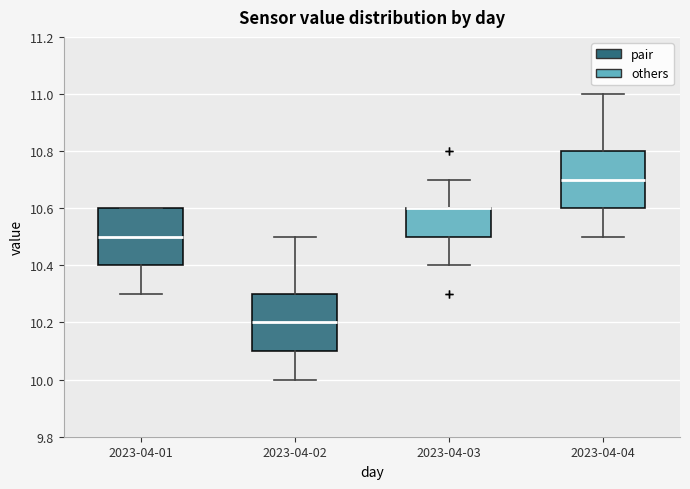

Reading left to right, read every box against the y-axis: the position of its median line, the range the box covers, and the ends of its whiskers. The values are not printed on the chart, so give them approximately, as read against the axis.

2023-04-01: median 10.5, box 10.4 to 10.6, whiskers 10.3 to 10.6
2023-04-02: median 10.2, box 10.1 to 10.3, whiskers 10.0 to 10.5
2023-04-03: median 10.6 (drawn on the box's upper edge), box 10.5 to 10.6, whiskers 10.4 to 10.7
2023-04-04: median 10.7, box 10.6 to 10.8, whiskers 10.5 to 11.0